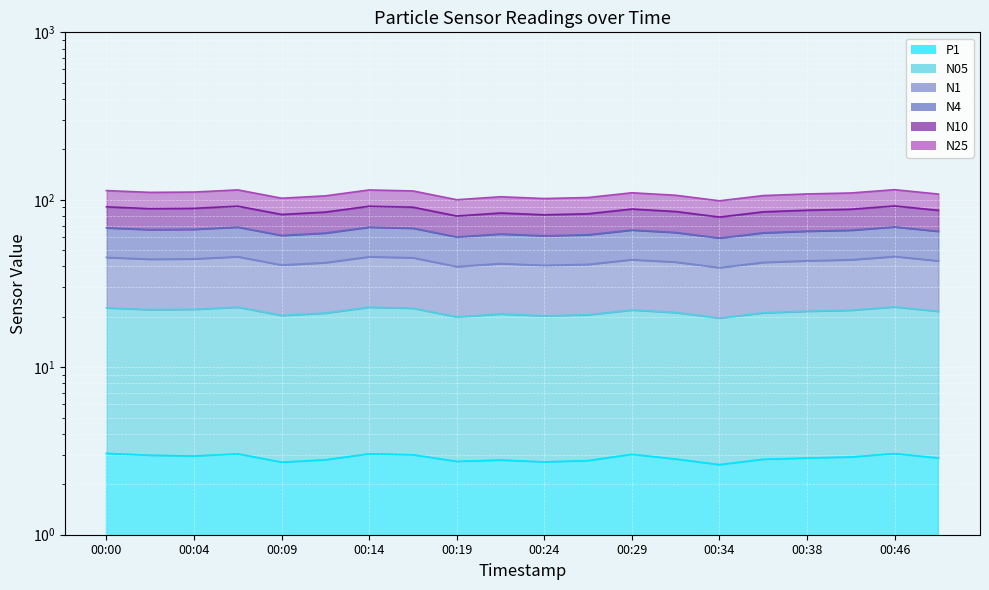

Which series has the largest range (max minus min)?

N4